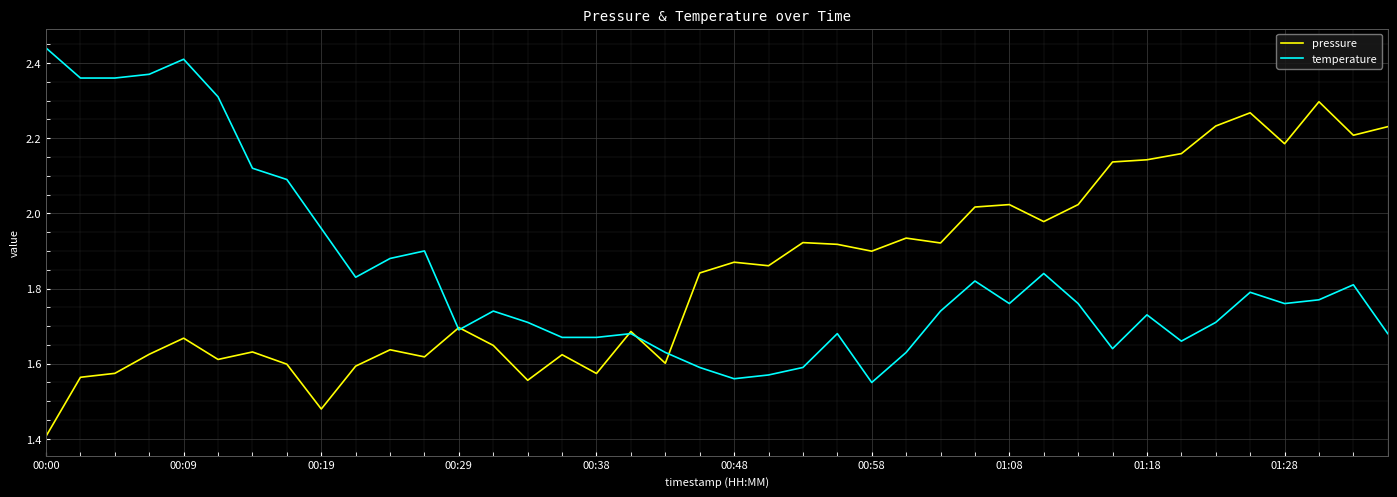

What is the minimum value shown in the chart?

1.4